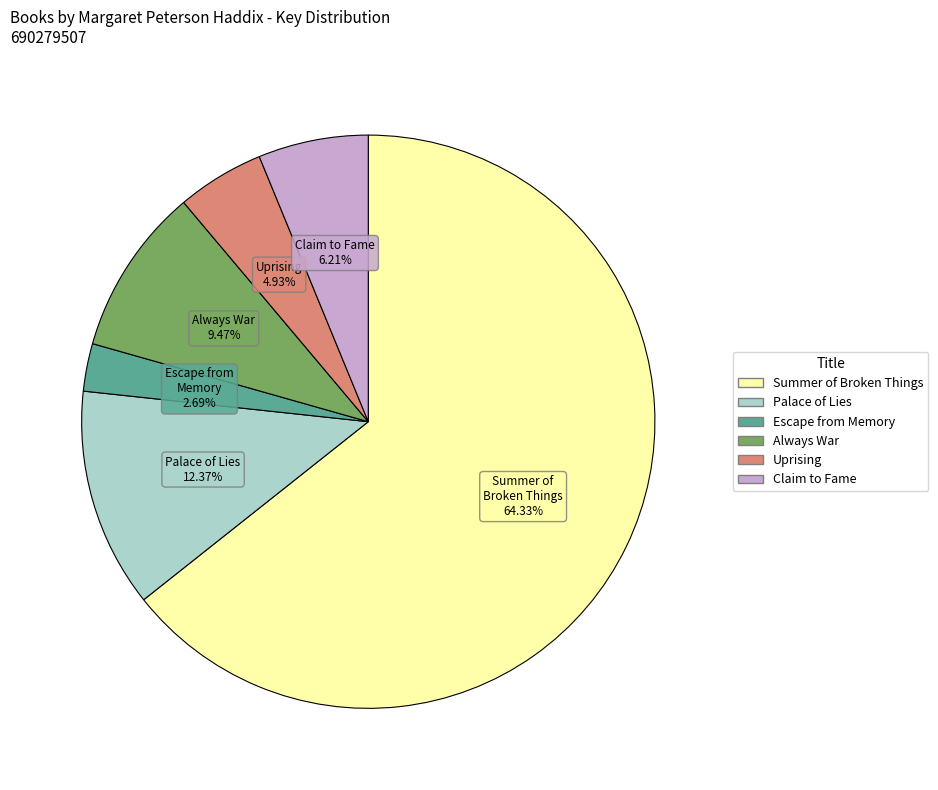

How many slices are in this pie chart?

6